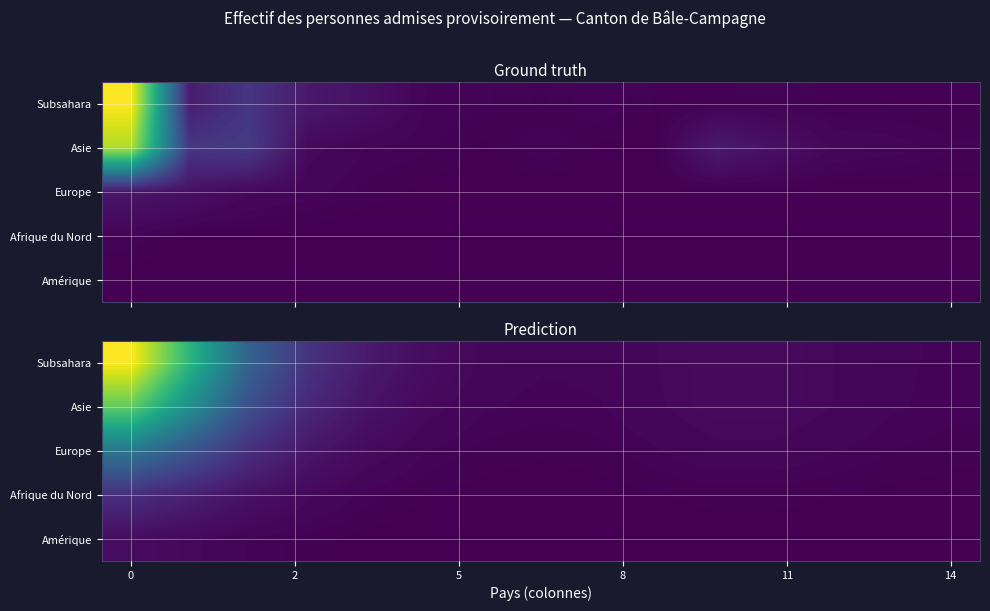

How many series are shown in this chart?

5